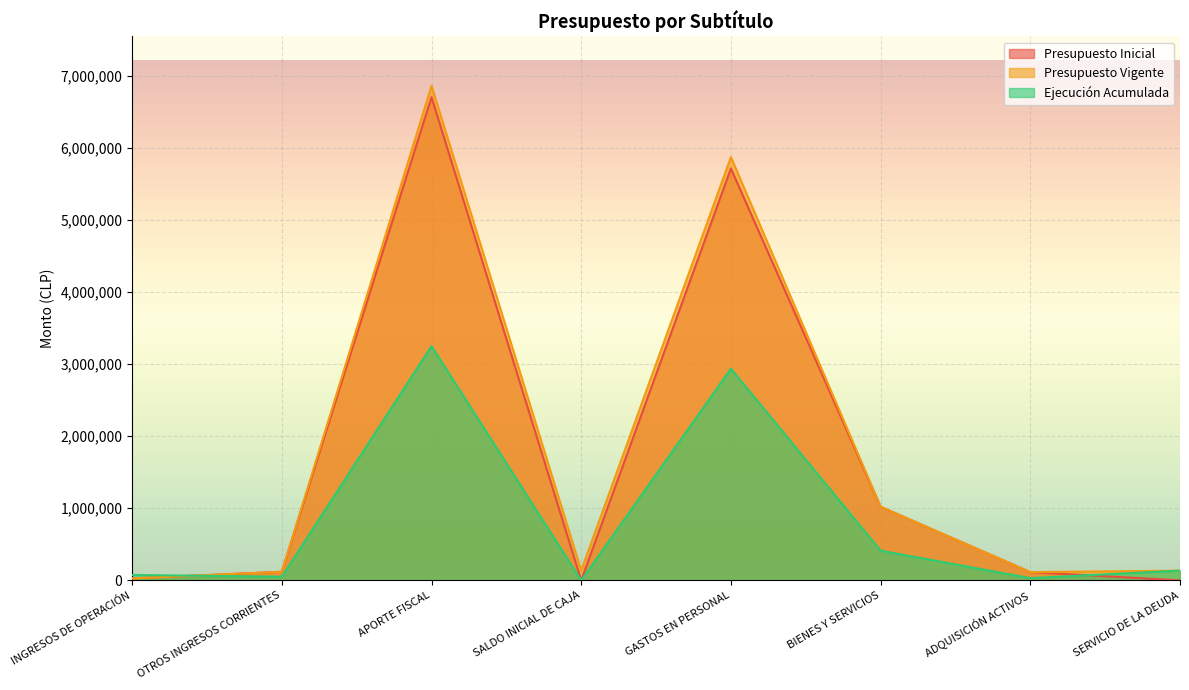

How many positive values does the Ejecución Acumulada series have?

7